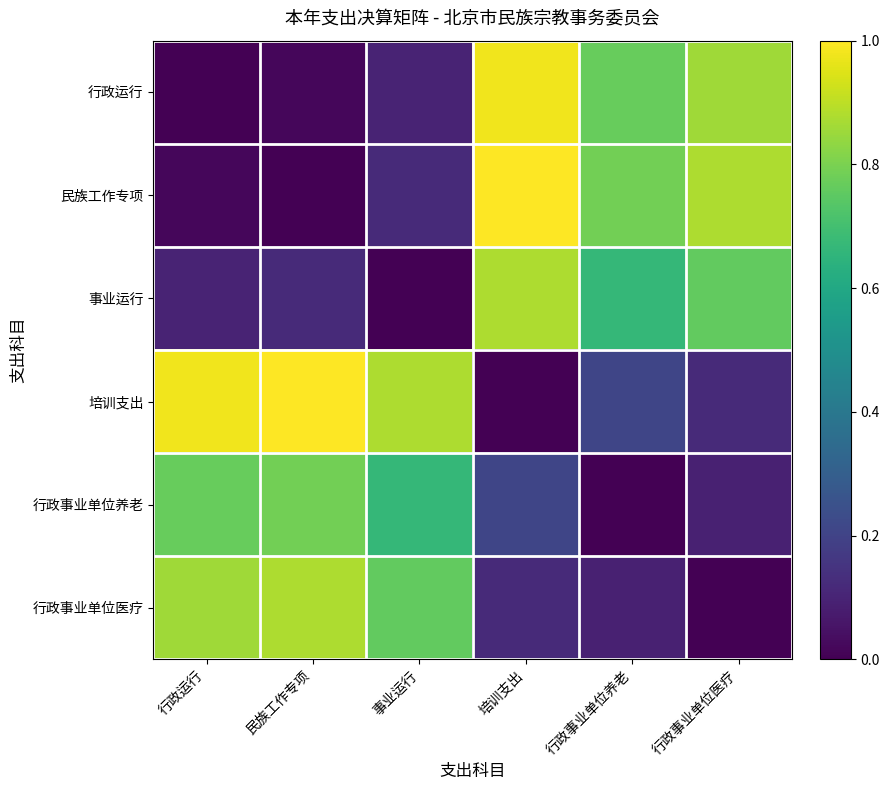

At which category is the sum across all series the highest?

培训支出